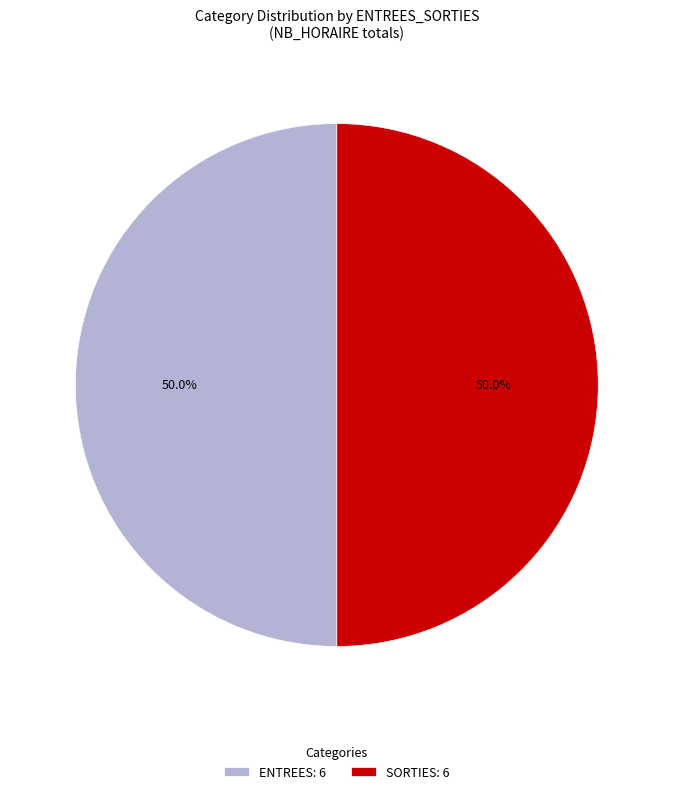

What percentage do SORTIES: 6 and ENTREES: 6 together represent?

100.0%